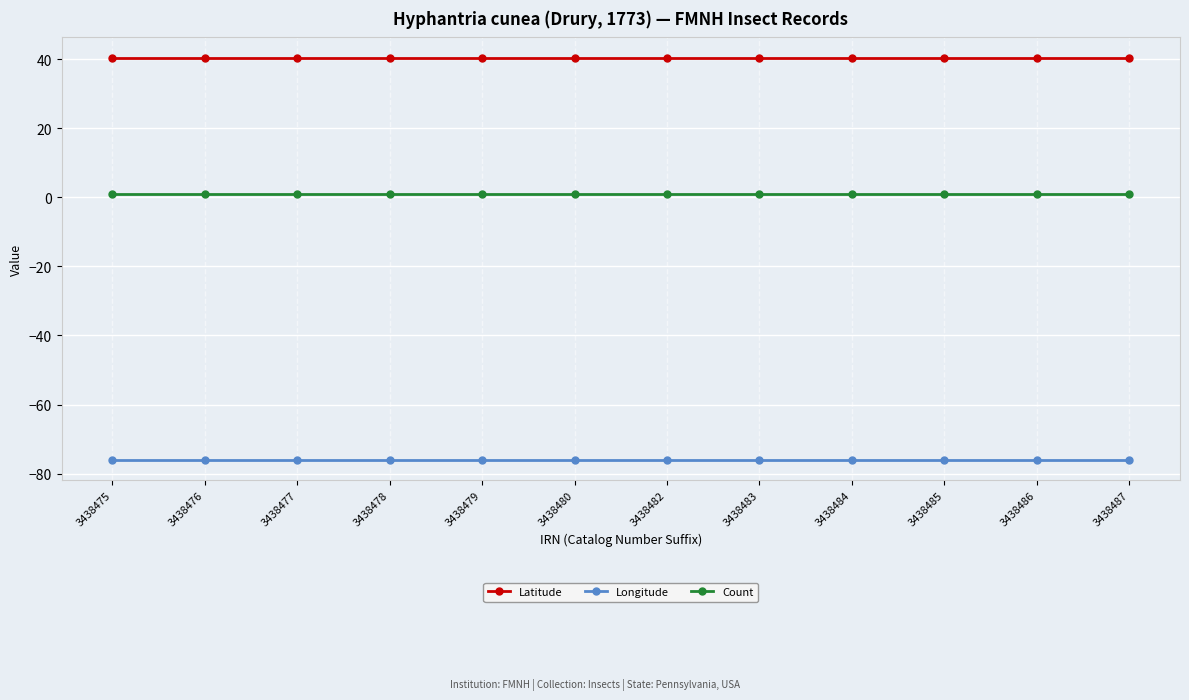

The value of Count at 3438476 is 1.0. True or false?

True